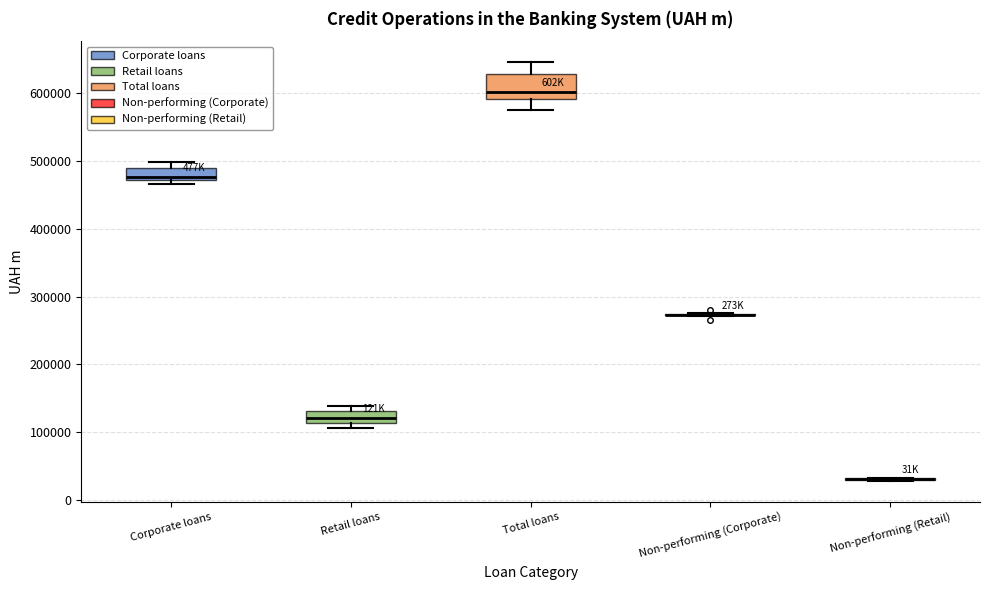

Reading left to right, transcribe this box plot: for each box, give where its median line is, the range the box spans, and where its two whiskers end, as read against the y-axis. The values are not printed on the chart, so give them approximately, as read against the axis.

Corporate loans: median 480000, box 470000 to 490000, whiskers 470000 (just below the box's lower edge) to 500000
Retail loans: median 120000, box 110000 to 130000, whiskers 110000 (just below the box's lower edge) to 140000
Total loans: median 600000, box 590000 to 630000, whiskers 580000 to 650000
Non-performing (Corporate): box collapsed to a line at 270000, whiskers 270000 to 280000
Non-performing (Retail): box collapsed to a line at 30000, whiskers 30000 to 30000